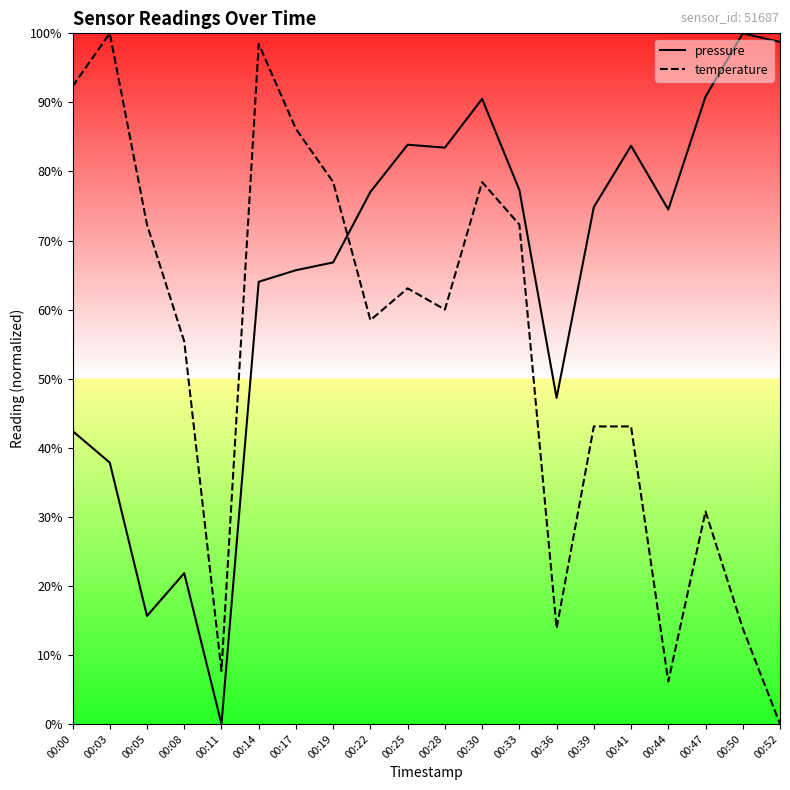

True or false: pressure and temperature intersect in this chart.

True